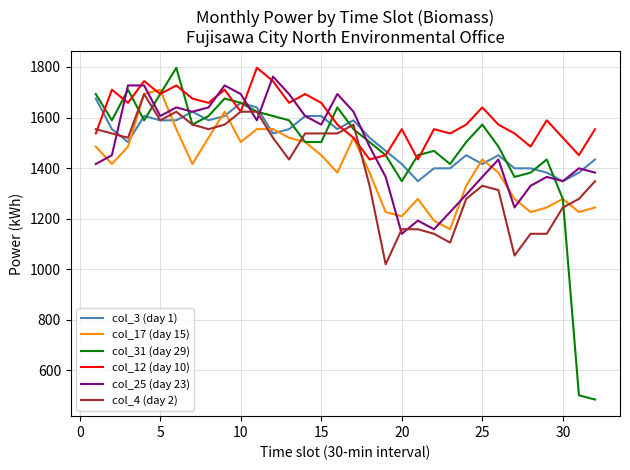

Which series has the widest spread of values?

col_31 (day 29)